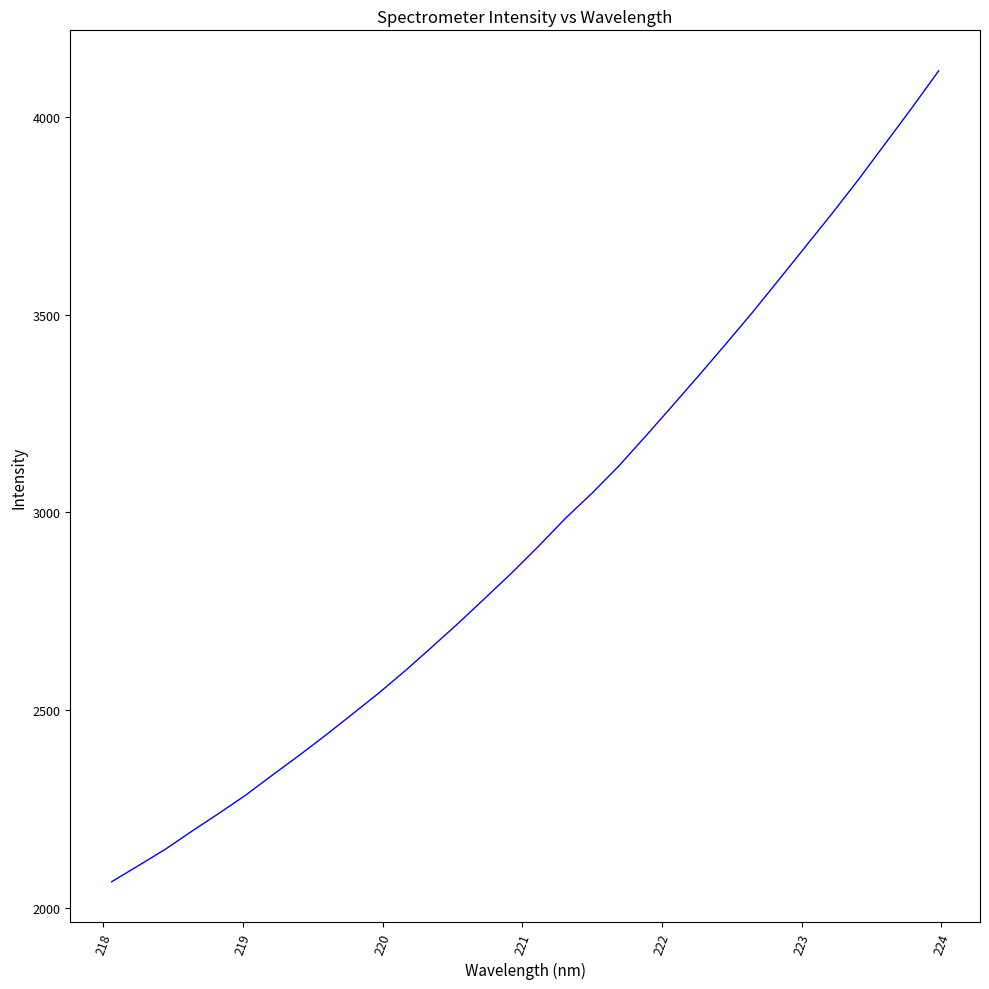

True or false: the data has more than 0 interior local peaks.

False